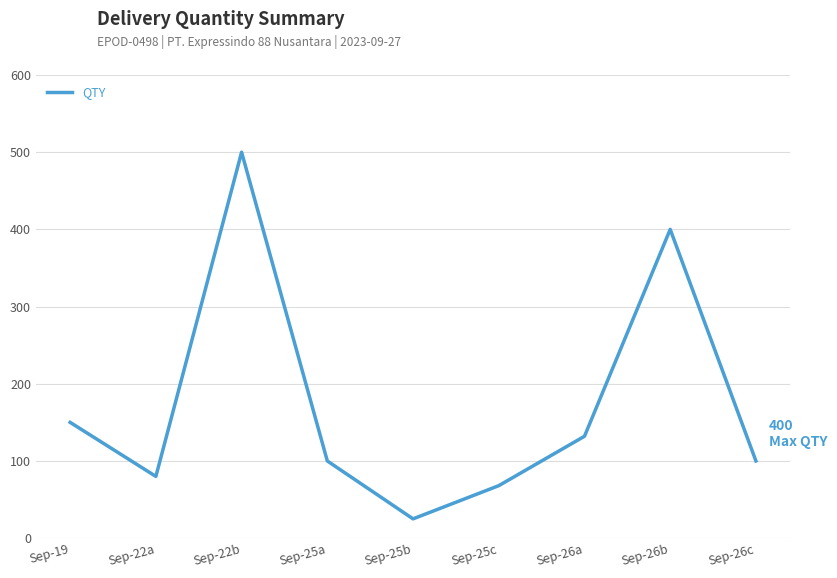

At which label does the data first exceed 100?

Sep-19